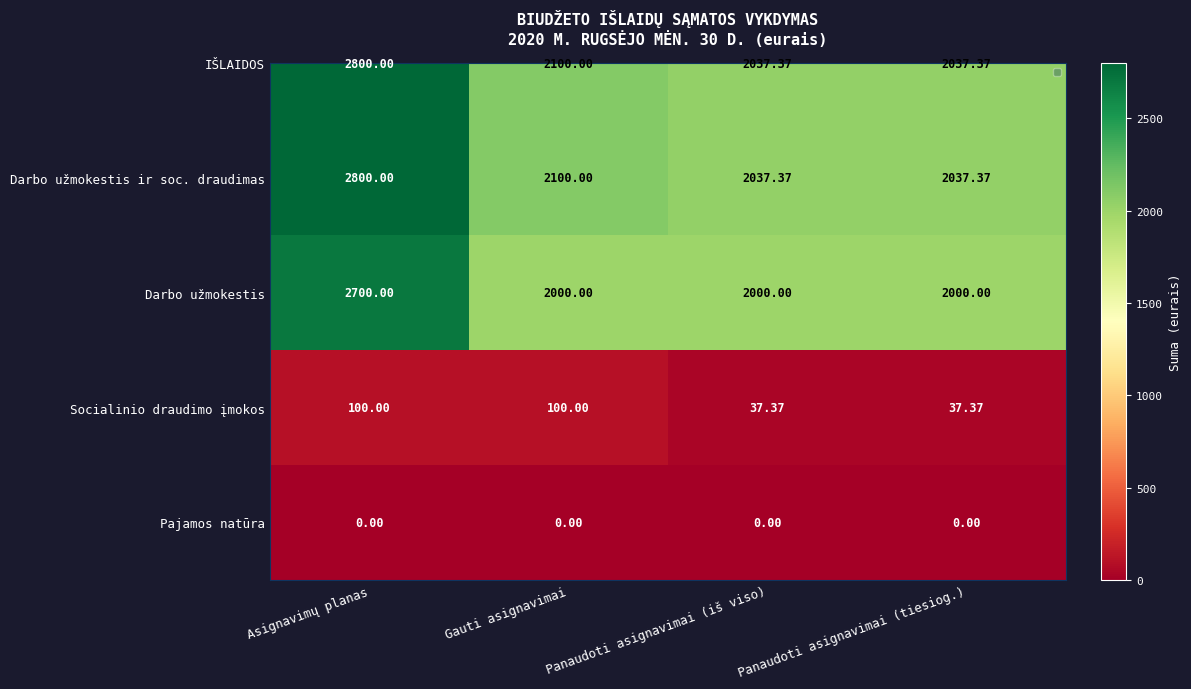

Which category has the highest value in the Darbo užmokestis series?

Asignavimų planas